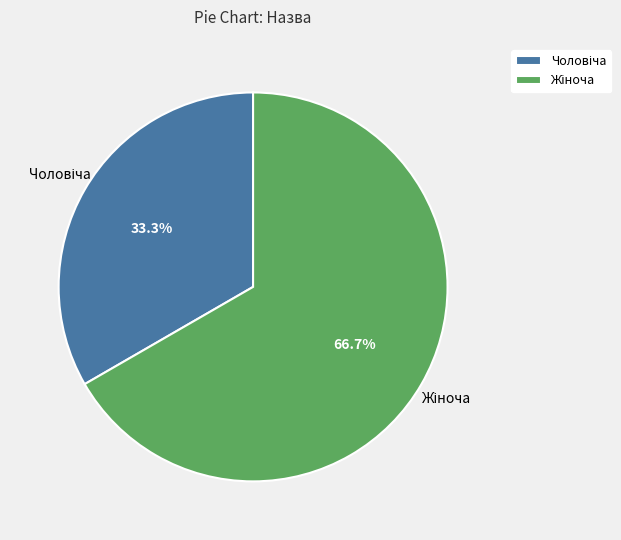

Does any single category account for the majority?

Yes